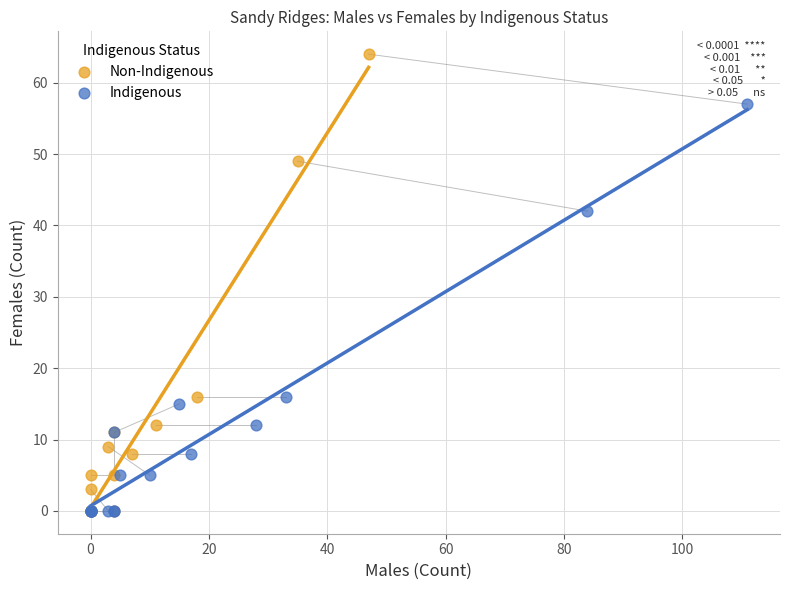

Which series reaches the maximum Y coordinate?

Non-Indigenous